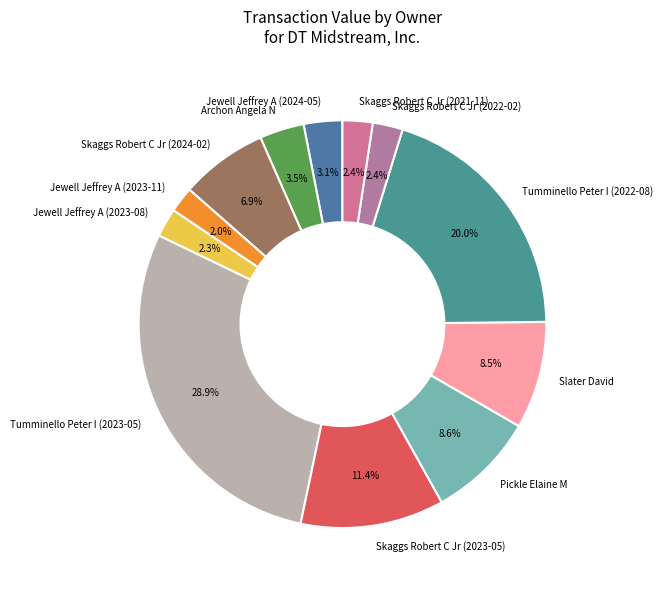

What percentage is NOT represented by Skaggs Robert C Jr (2023-05)?

88.6%